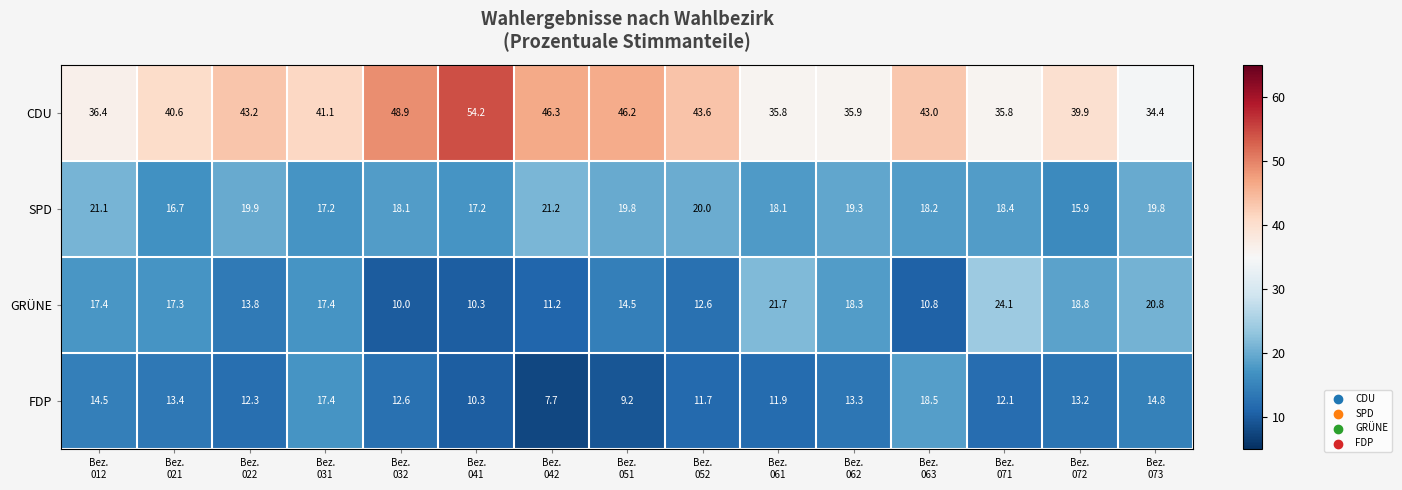

At how many categories does at least one series exceed 35?

14